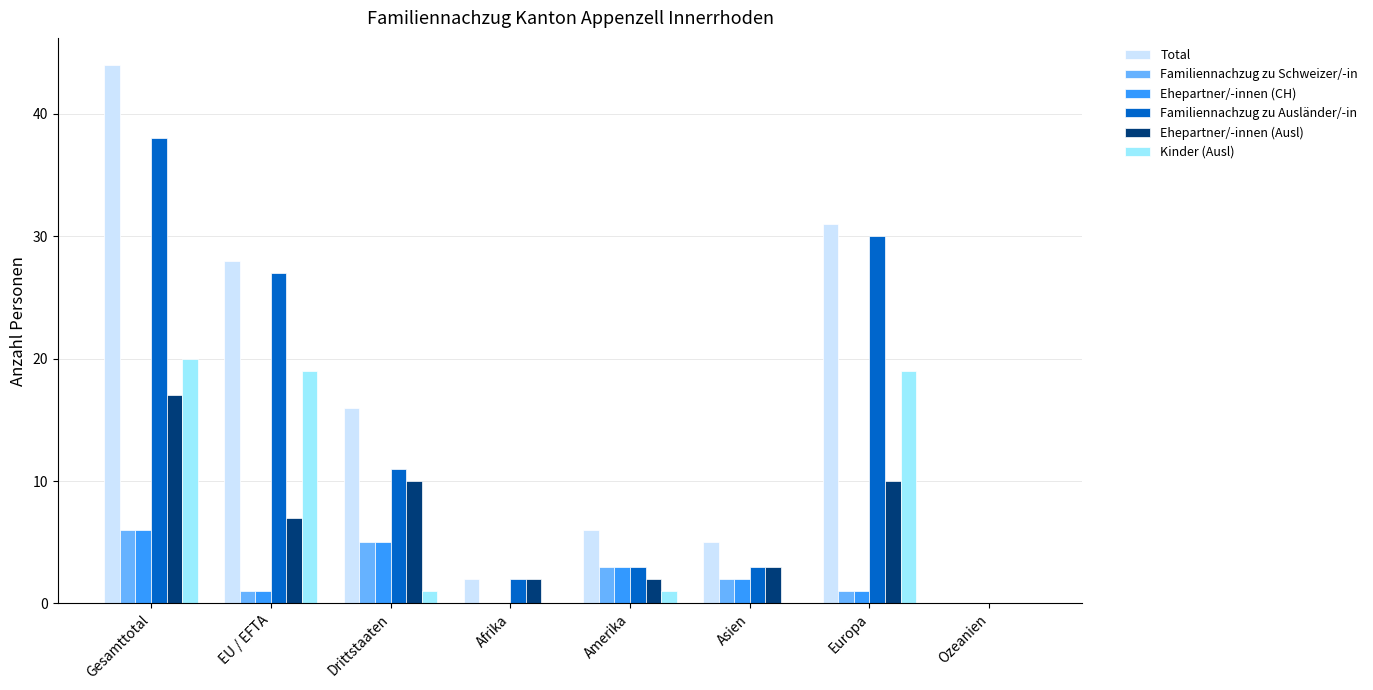

True or false: Ehepartner/-innen (Ausl) has a value of 4 at Drittstaaten.

False